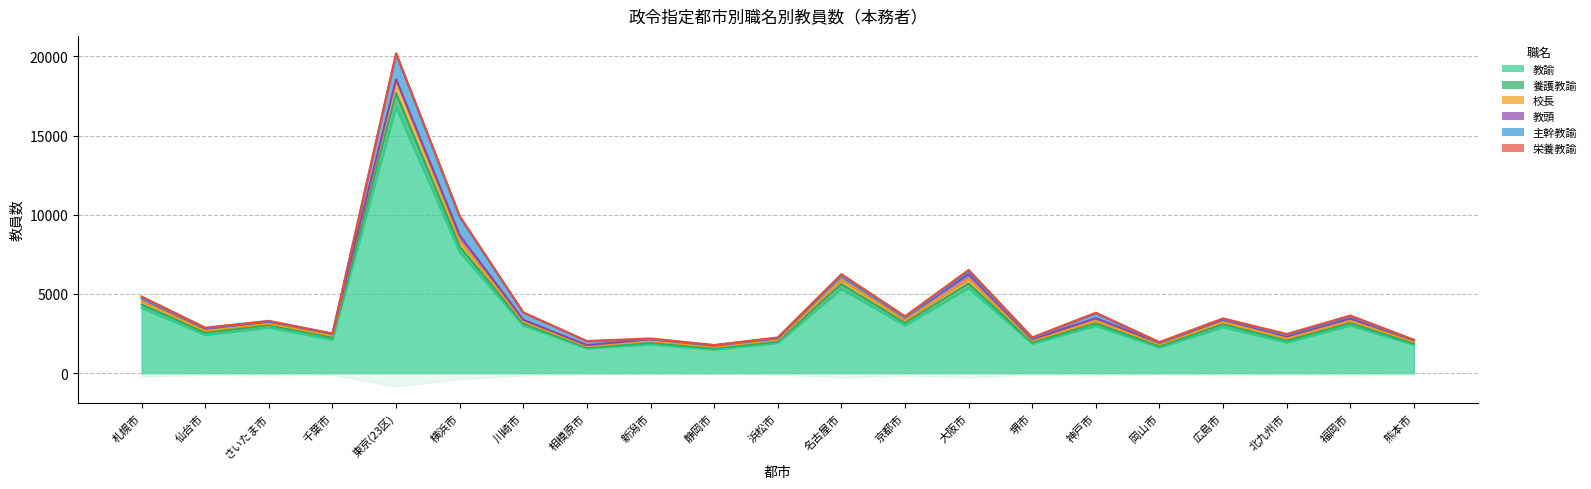

At which category is the sum across all series the highest?

東京(23区)